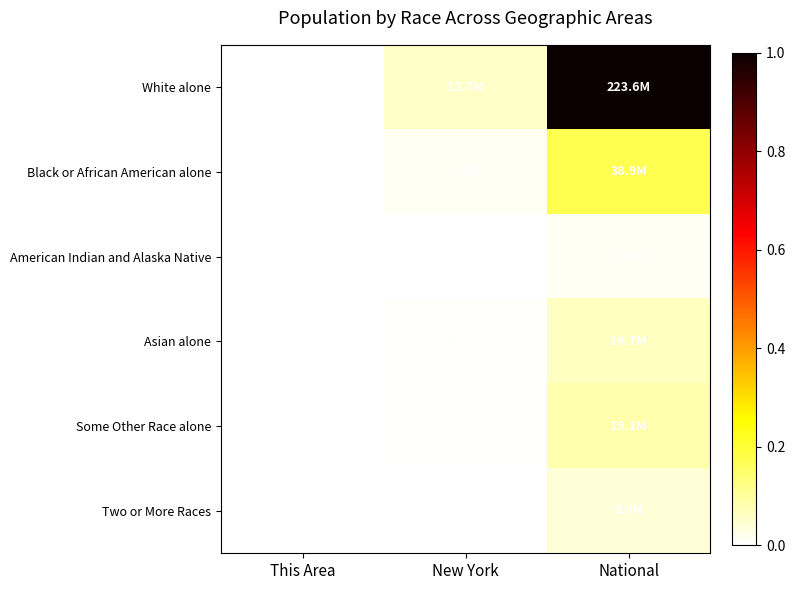

At which label does Two or More Races reach its minimum?

This Area